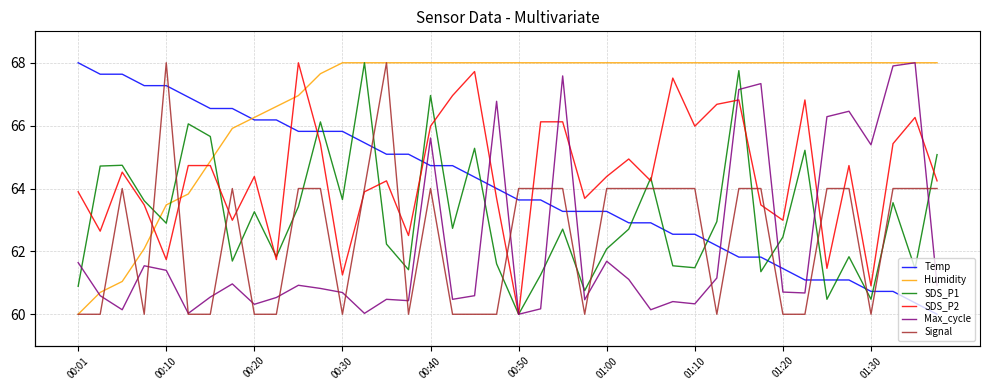

Which series has the largest total across all categories?

Humidity